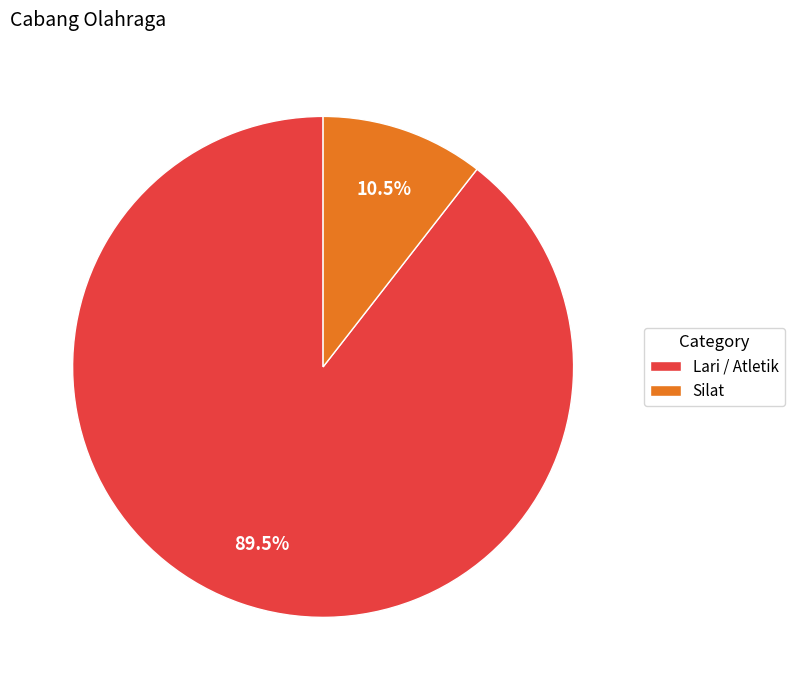

To the nearest percent, what is the combined percentage of Lari / Atletik and Silat?

100%